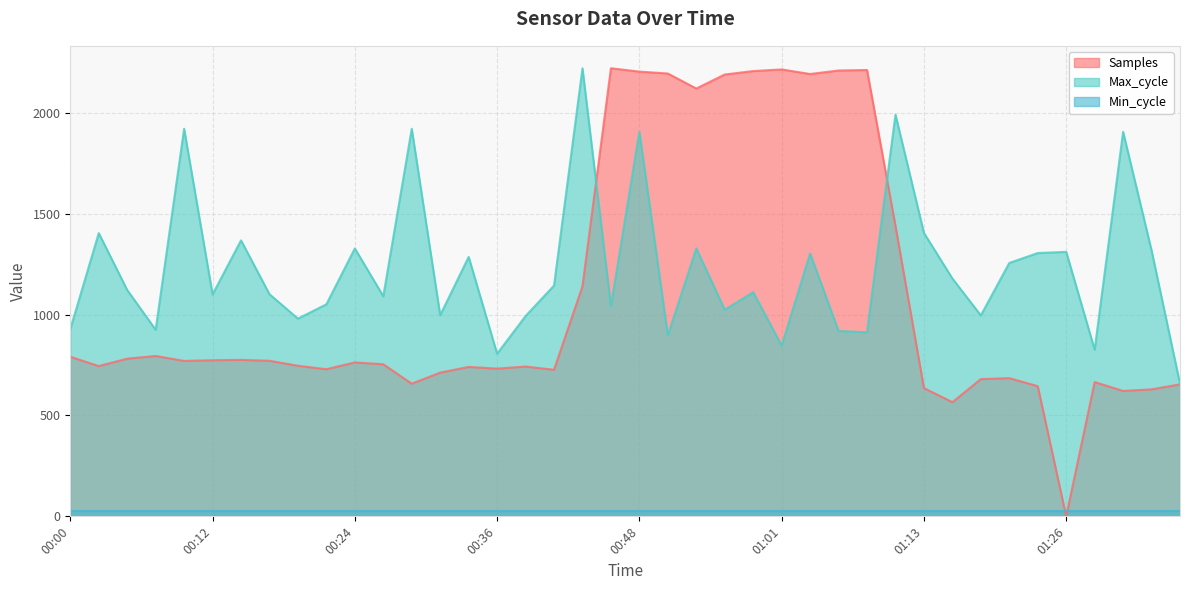

Which series has the largest range (max minus min)?

Samples